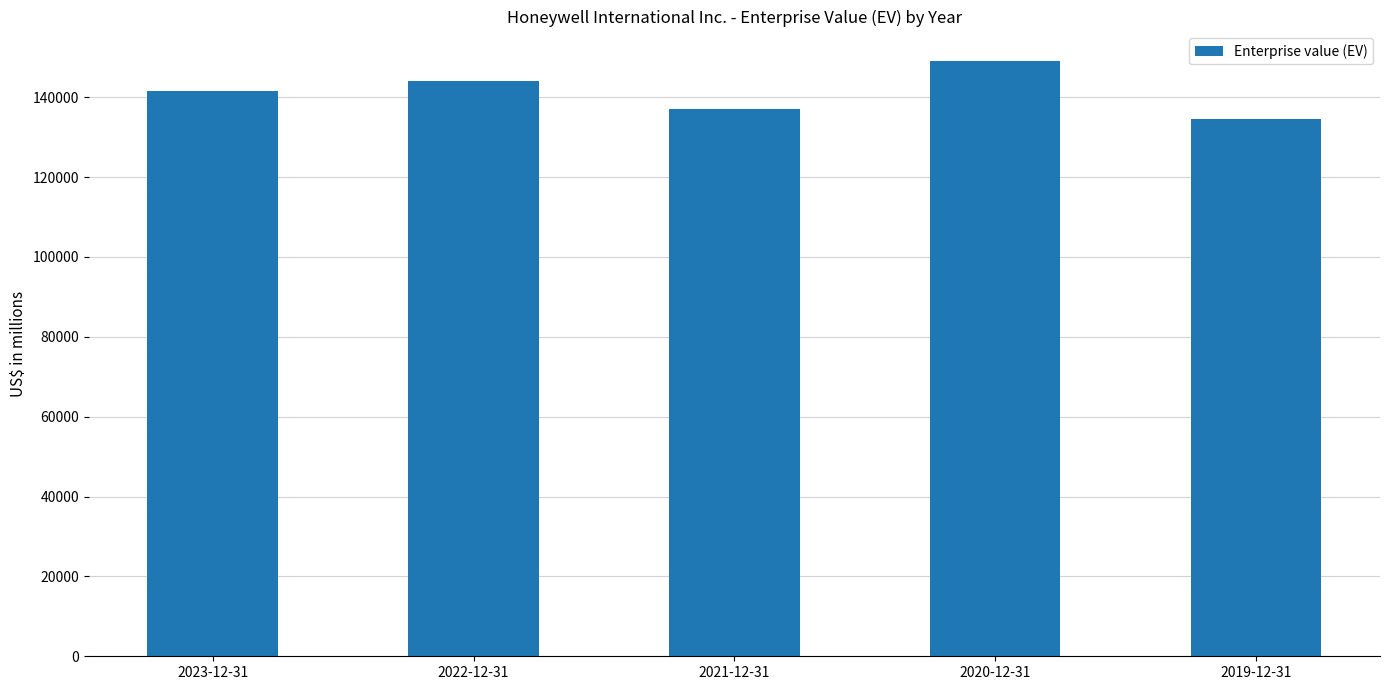

Reading right to left, transcribe all the data shown in this chart.

134643	148988	136990	144024	141517